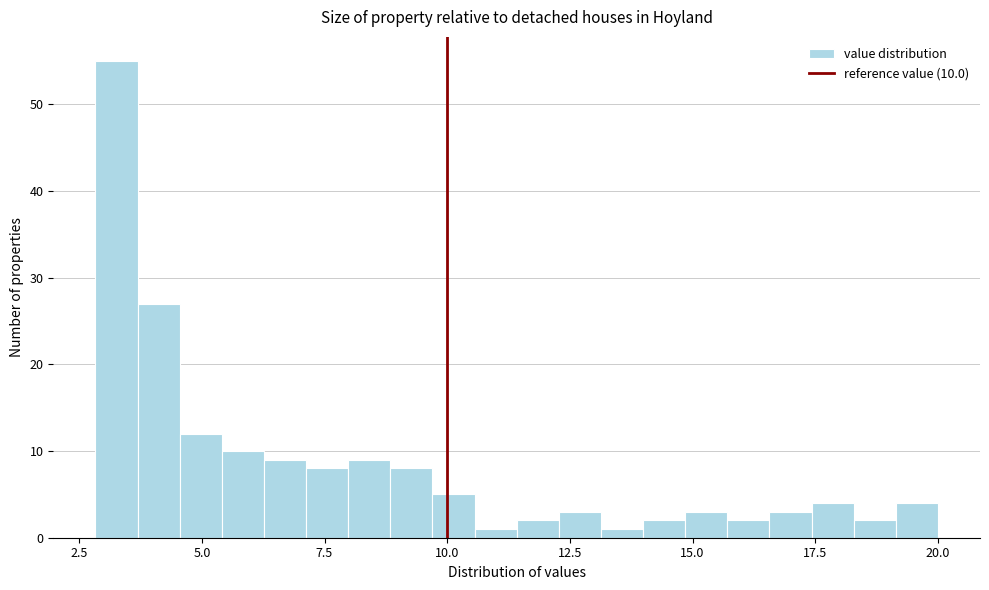

Read against the x-axis, roughly where is the centre of the tallest bar?

3.5